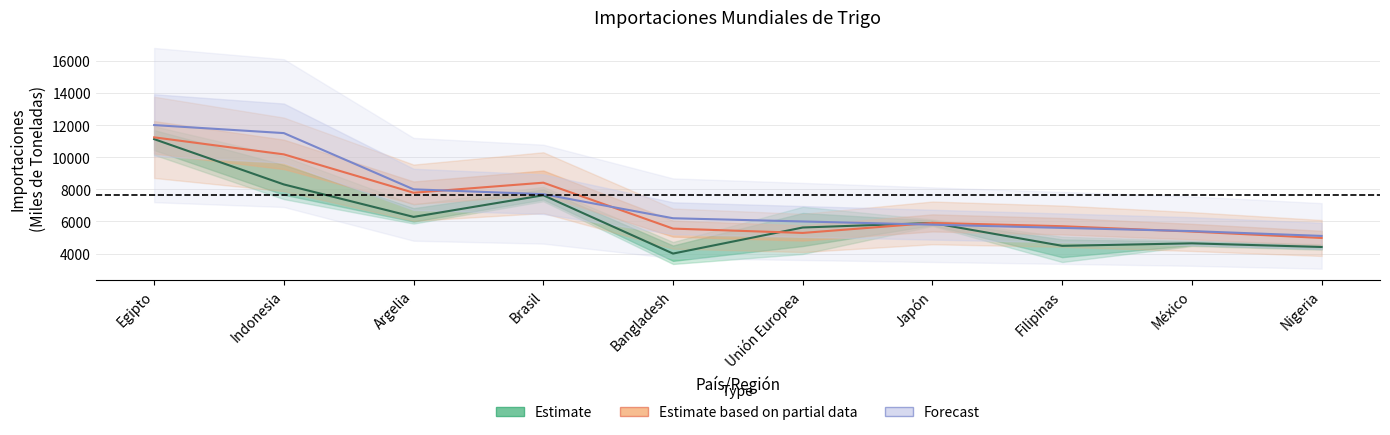

At which category is the sum across all series the highest?

Egipto